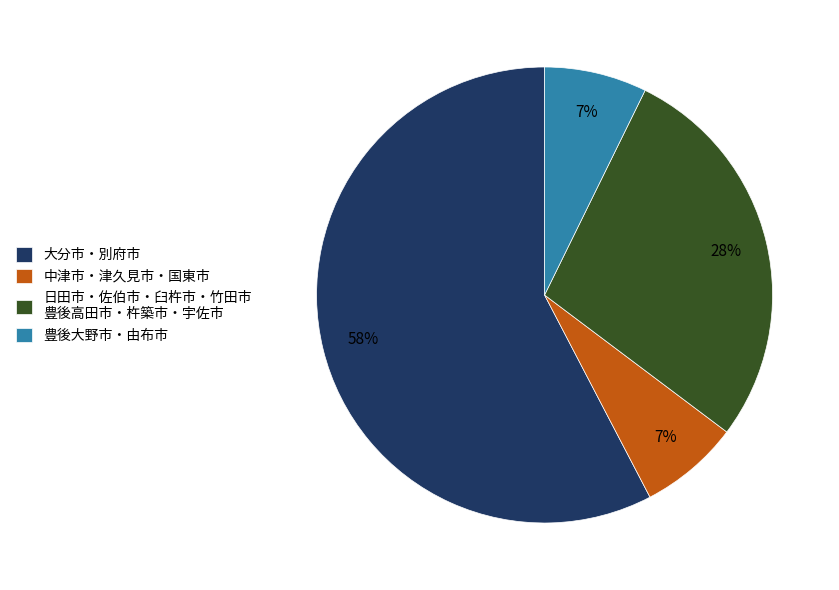

What is the largest slice in the pie chart?

大分市・別府市